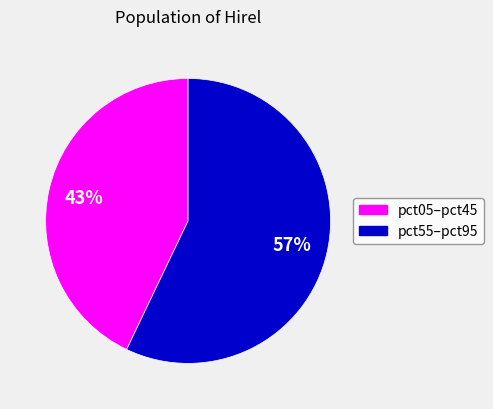

Count the number of slices in the pie.

2